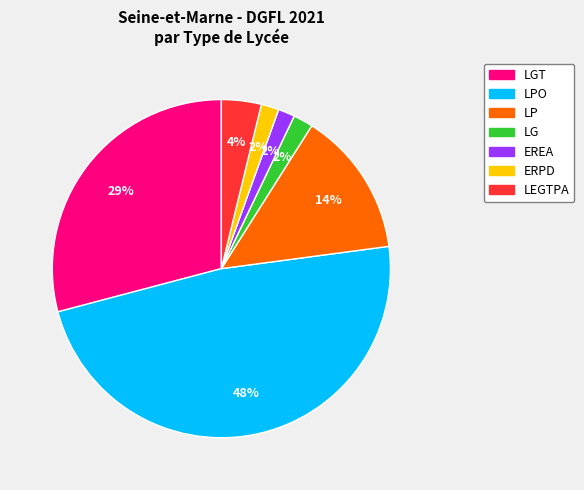

To the nearest percent, what is the difference between the largest and smallest slice percentages?

46%